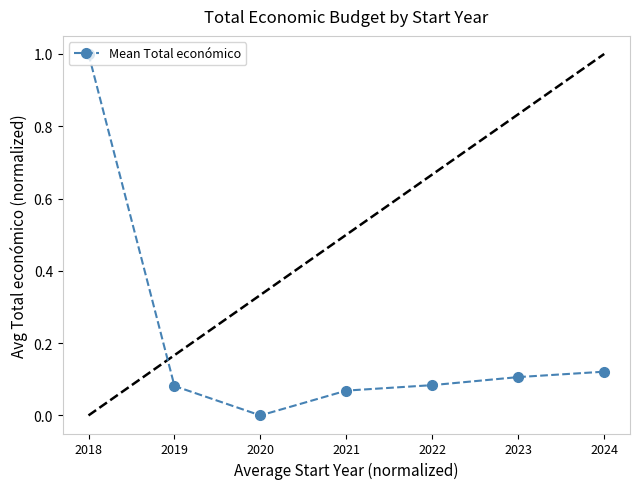

What is the sum of the values at 2018 and 2019?

1.1